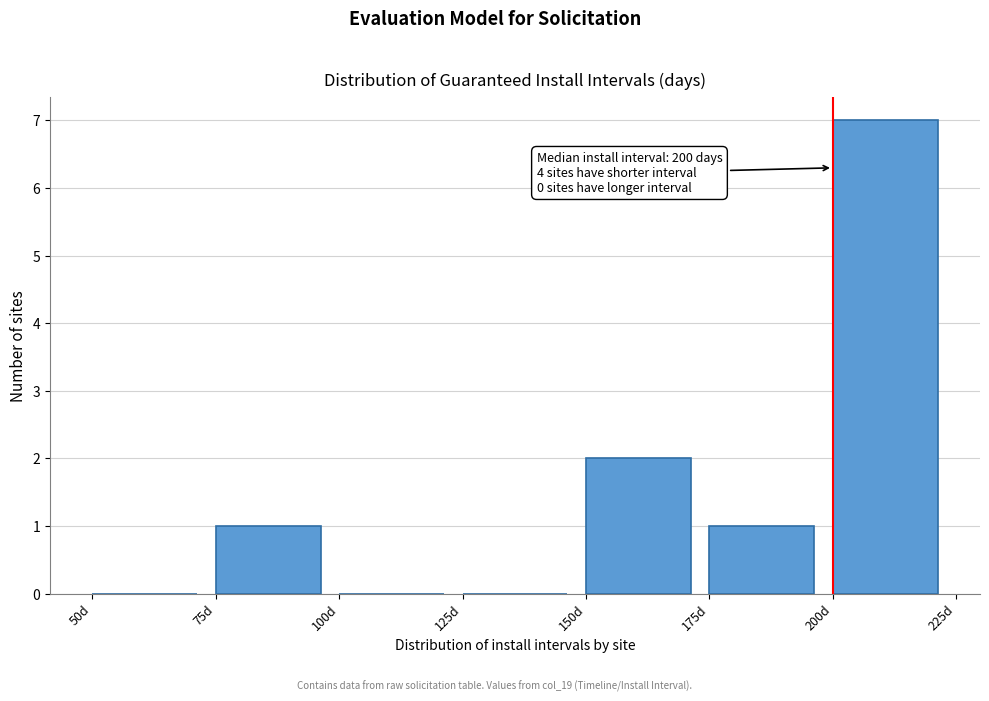

Which range on the x-axis has the tallest bar?

200 to 225